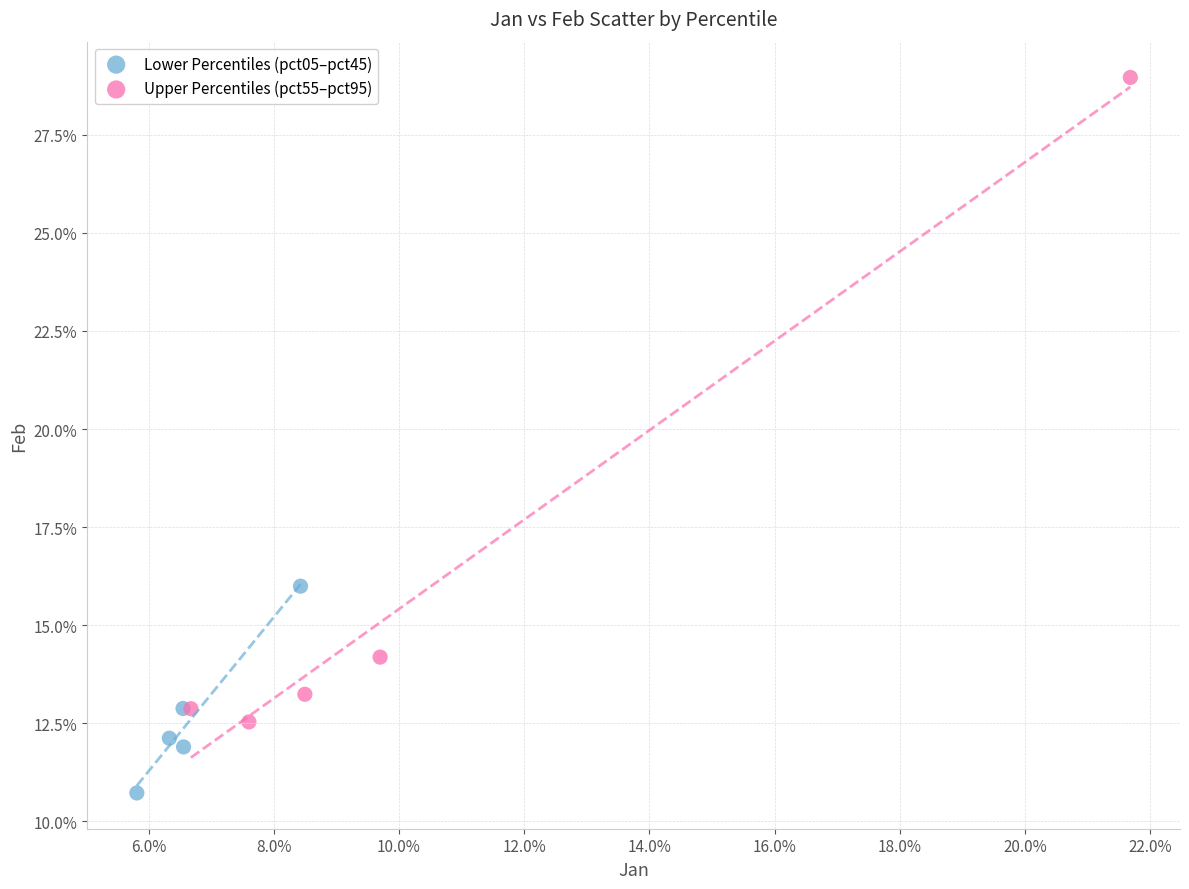

What are all the series names shown in the legend?

Lower Percentiles (pct05–pct45), Upper Percentiles (pct55–pct95)